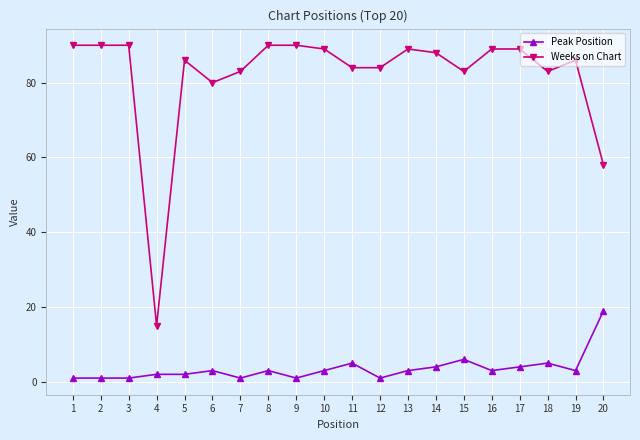

What is the difference between the highest and lowest values at 13?

86